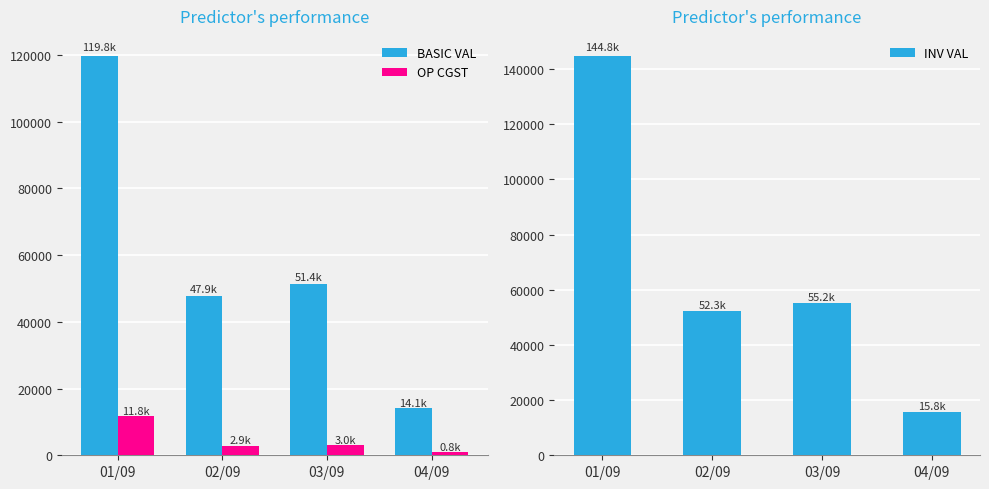

Is it true that INV VAL equals 52297.3 at 02/09?

True